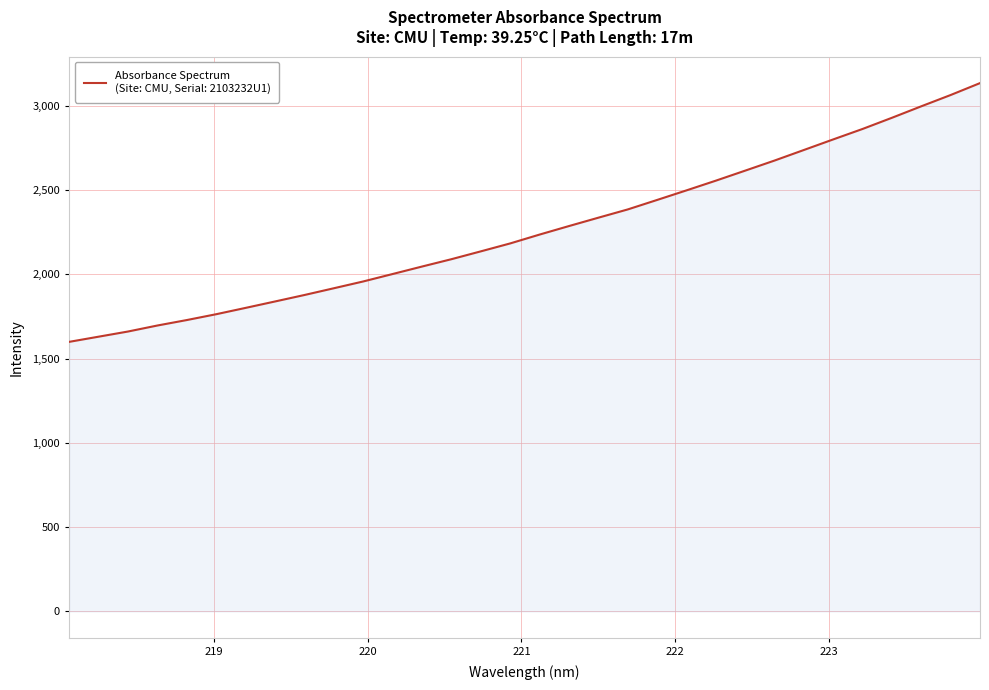

What is the difference between the maximum and minimum values?

1535.1